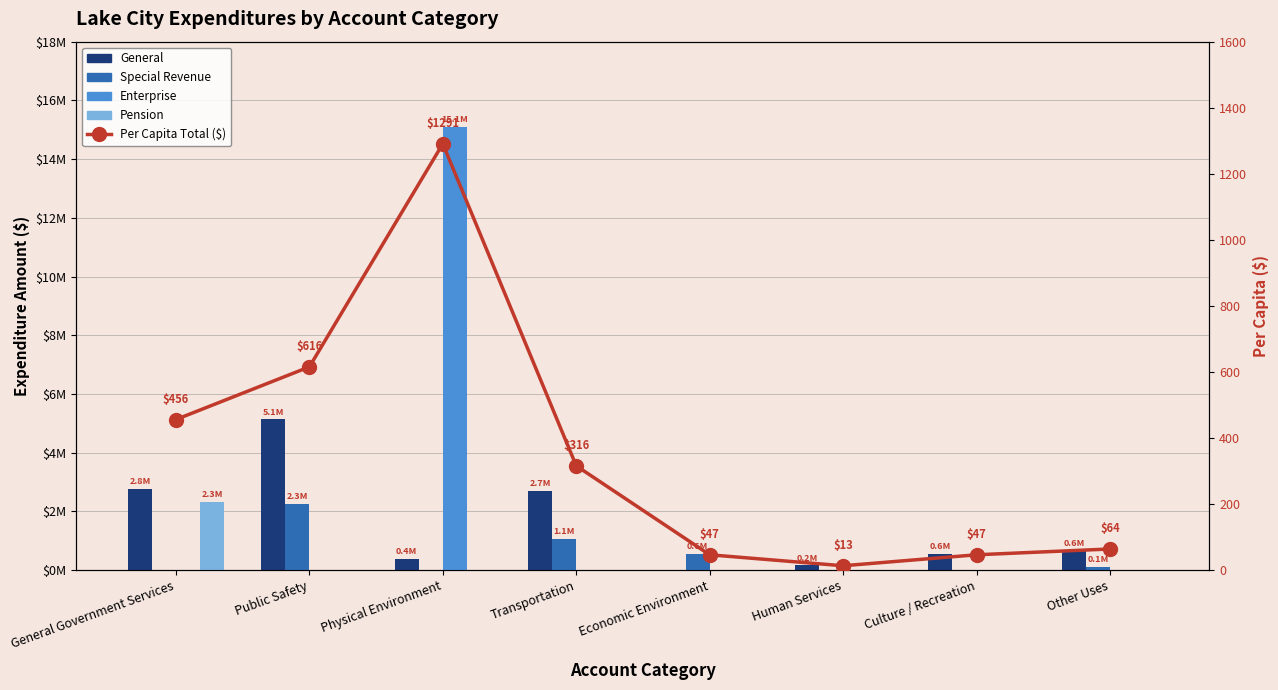

Which series changed the most between Public Safety and Transportation?

General